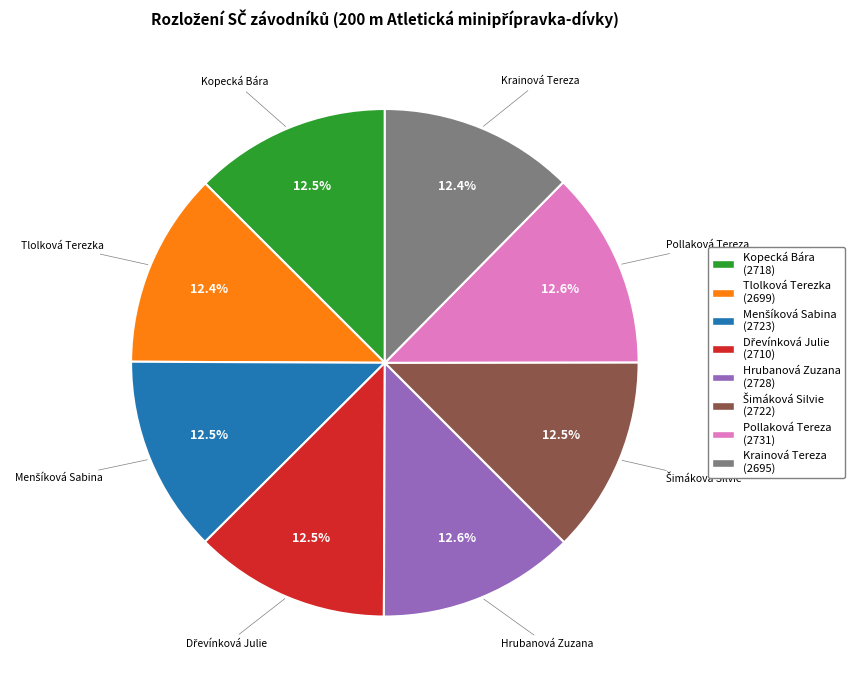

What is the ratio of the value at Kopecká Bára (2718) to the value at Krainová Tereza (2695)?

1.0